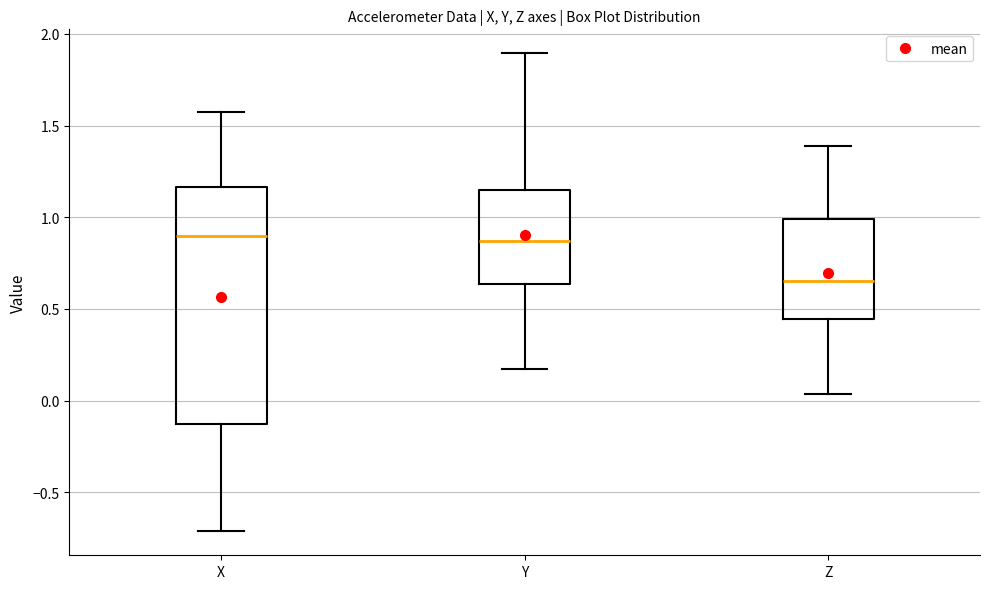

Reading left to right, read every box against the y-axis: the position of its median line, the range the box covers, and the ends of its whiskers. The values are not printed on the chart, so give them approximately, as read against the axis.

X: median 0.90, box -0.15 to 1.15, whiskers -0.70 to 1.60
Y: median 0.85, box 0.65 to 1.15, whiskers 0.15 to 1.90
Z: median 0.65, box 0.45 to 1.00, whiskers 0.05 to 1.40